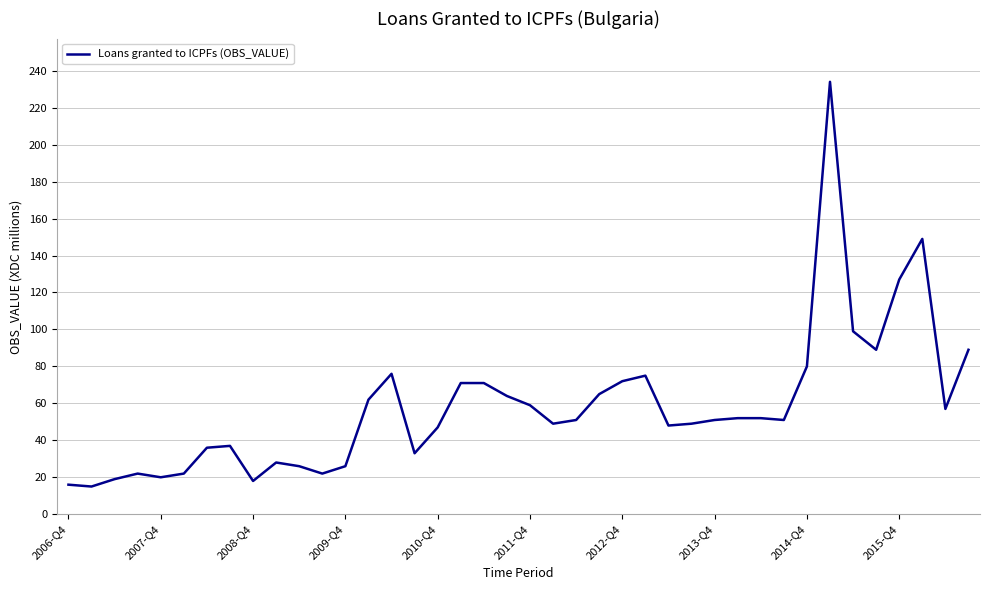

How many lines are shown in the chart?

1